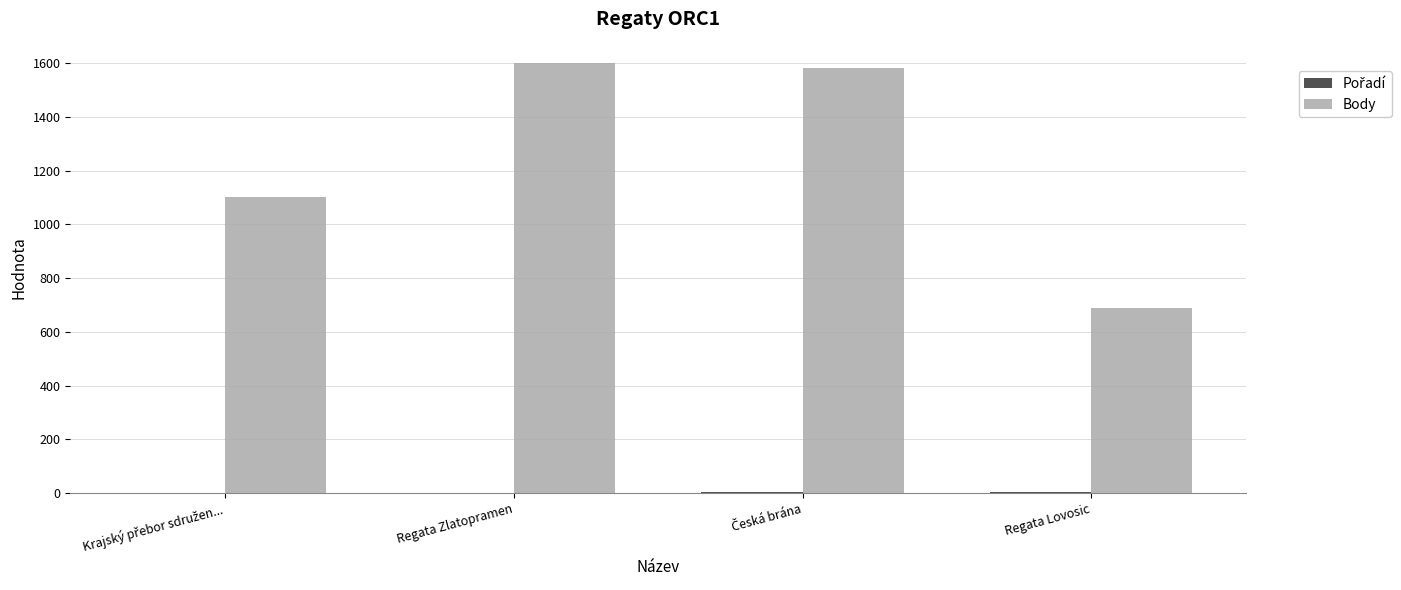

What is the greatest value displayed?

1600